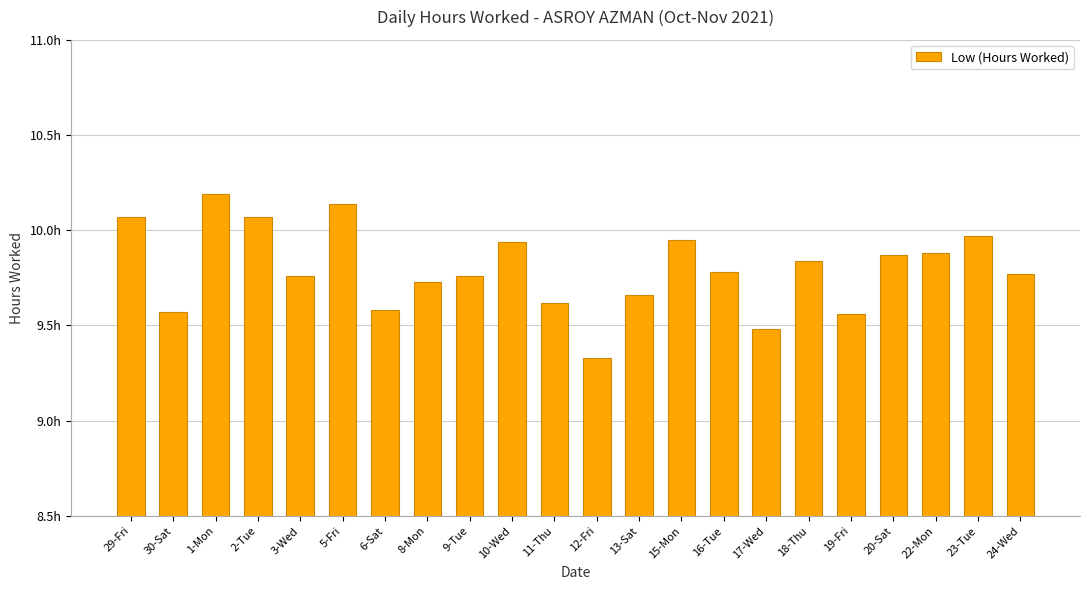

List the labels in order of value, smallest first.

12-Fri, 17-Wed, 19-Fri, 30-Sat, 6-Sat, 11-Thu, 13-Sat, 8-Mon, 3-Wed, 9-Tue, 24-Wed, 16-Tue, 18-Thu, 20-Sat, 22-Mon, 10-Wed, 15-Mon, 23-Tue, 29-Fri, 2-Tue, 5-Fri, 1-Mon